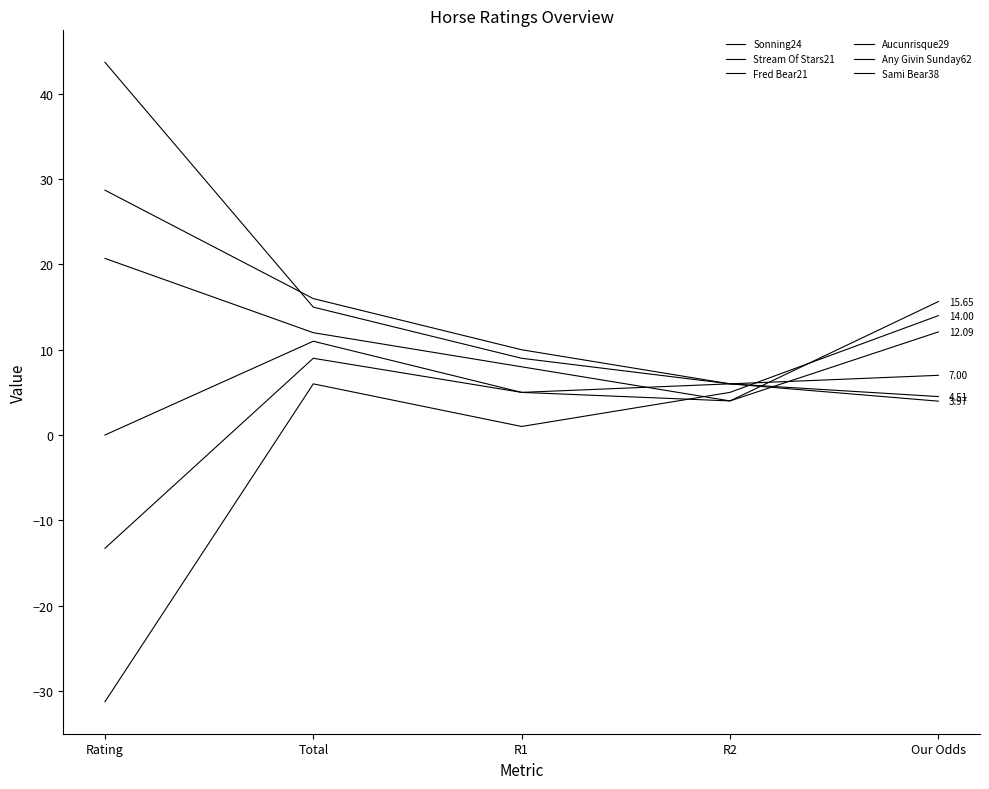

How many data points does each series have?

5